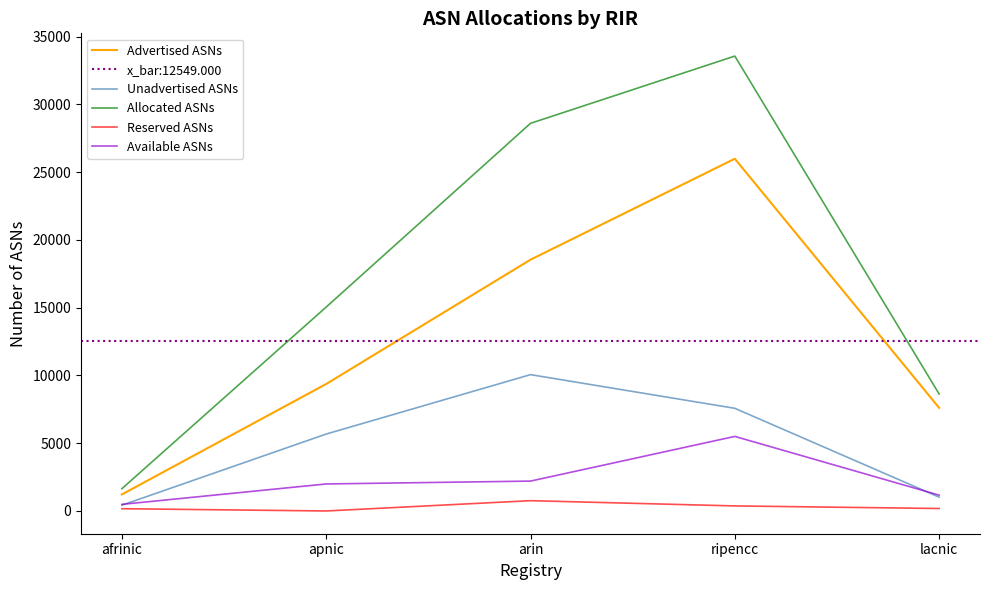

Reading left to right, transcribe all the data shown in this chart.

Advertised ASNs: afrinic=1220	apnic=9372	arin=18546	ripencc=25995	lacnic=7612
Unadvertised ASNs: afrinic=426	apnic=5678	arin=10062	ripencc=7577	lacnic=1021
Allocated ASNs: afrinic=1646	apnic=15050	arin=28608	ripencc=33572	lacnic=8633
Reserved ASNs: afrinic=168	apnic=0	arin=760	ripencc=373	lacnic=182
Available ASNs: afrinic=488	apnic=1994	arin=2205	ripencc=5503	lacnic=1168